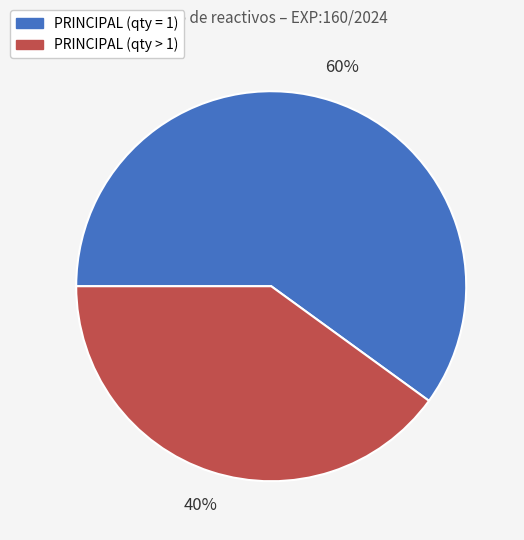

To the nearest percent, what is the difference between the largest and smallest slice percentages?

20%